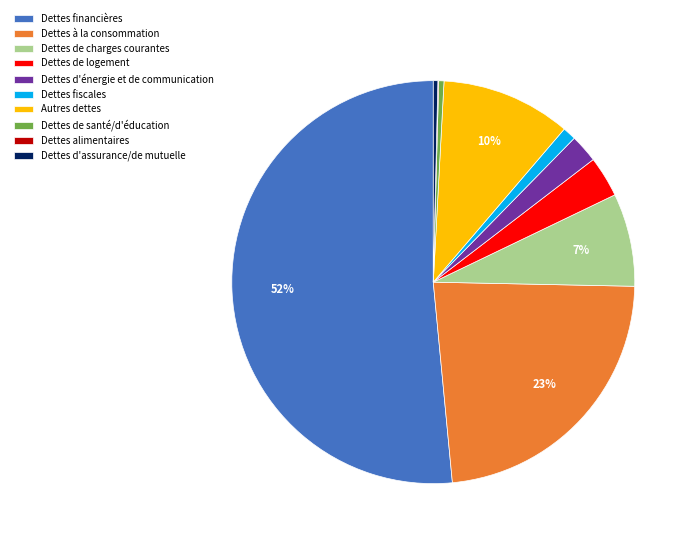

To the nearest percent, what is the average slice percentage?

10%